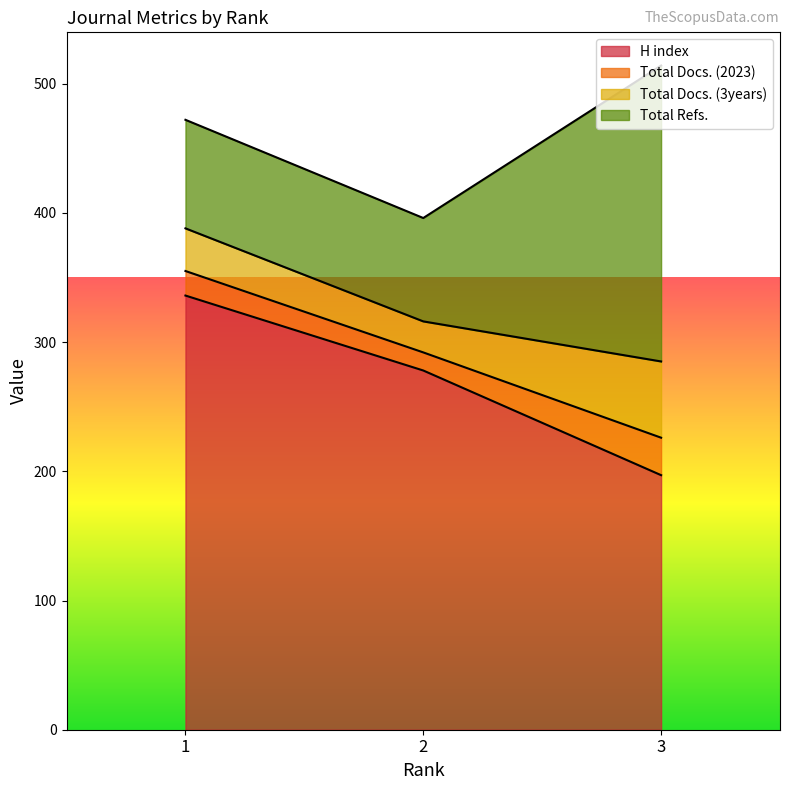

At how many categories does at least one series exceed 94?

3